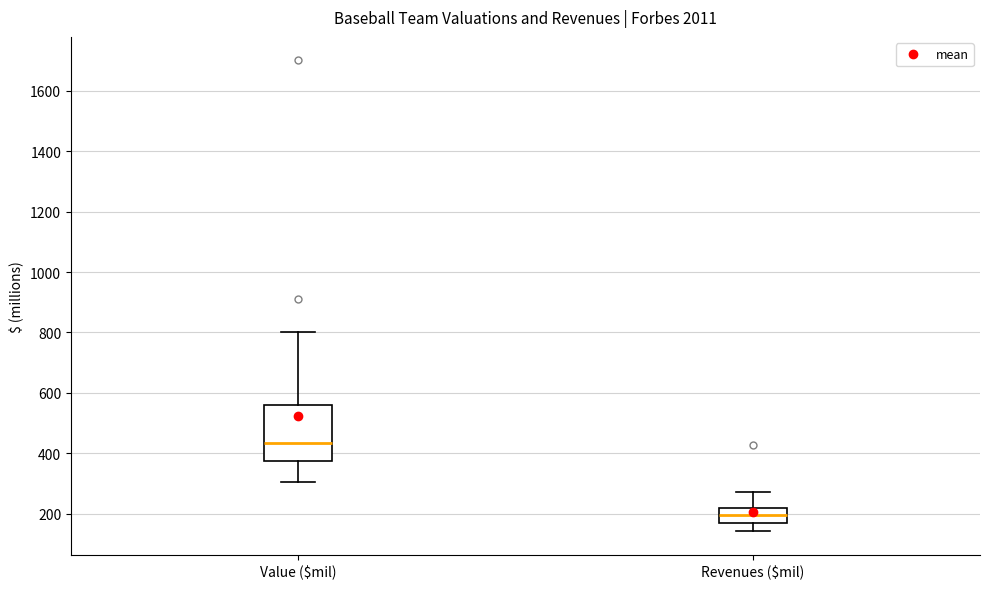

Where does the lower whisker of the box for Value ($mil) end on the y-axis? The values are not printed on the chart, so give them approximately, as read against the axis.

300